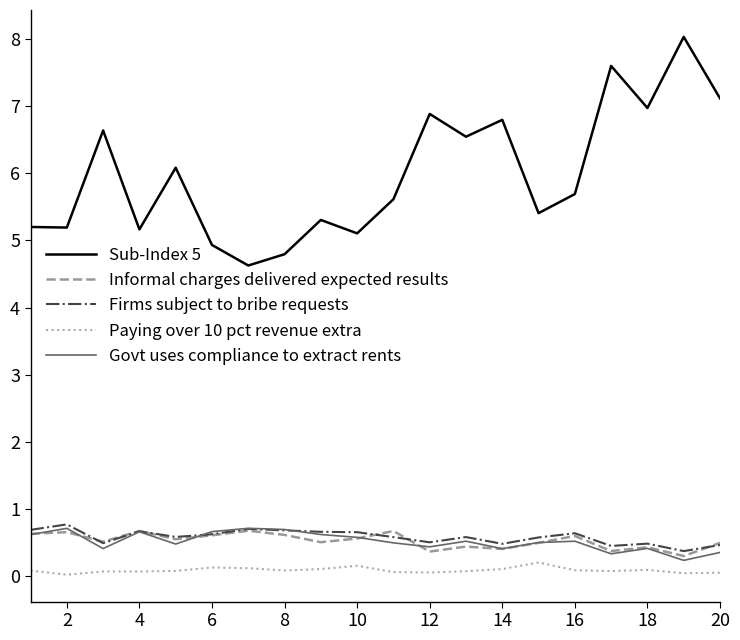

True or false: Sub-Index 5 and Paying over 10 pct revenue extra intersect in this chart.

False